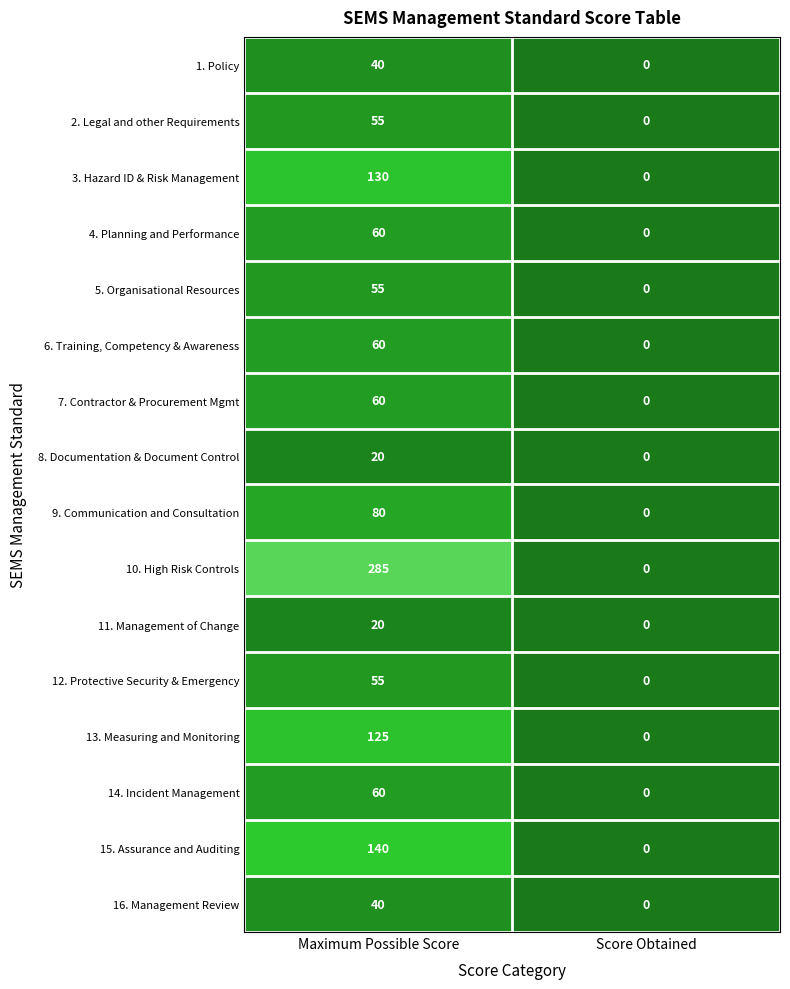

At which category is the sum across all series the highest?

Maximum Possible Score